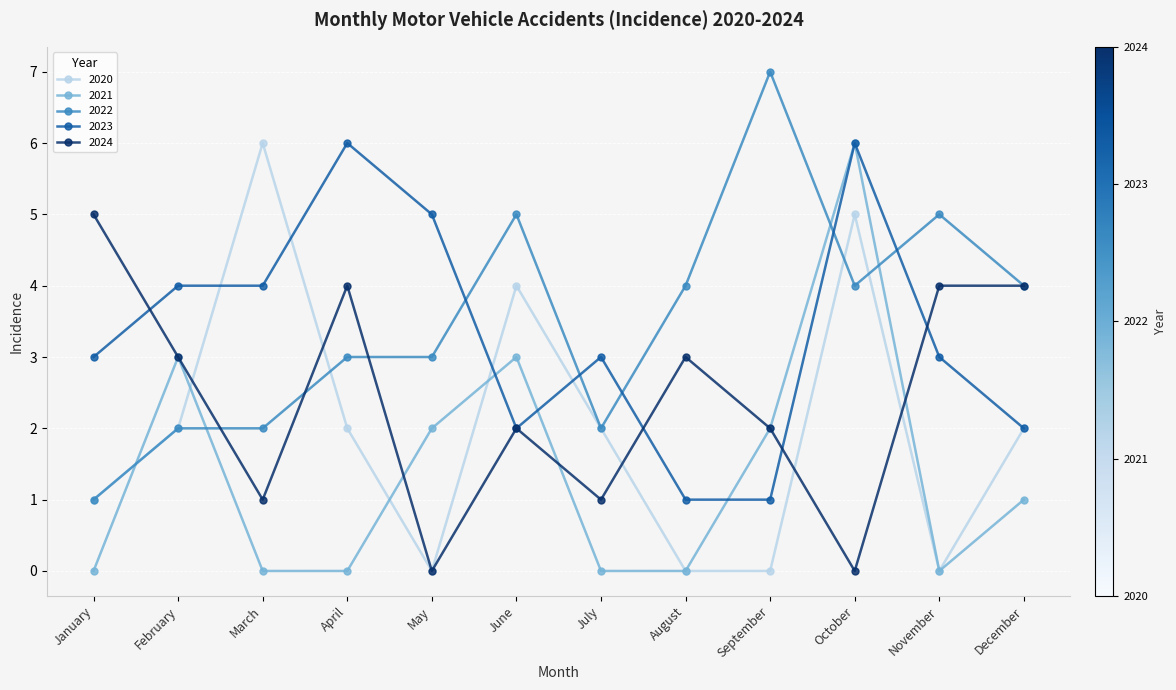

Reading left to right, list all the values displayed in this chart.

2020: January=1	February=2	March=6	April=2	May=0	June=4	July=2	August=0	September=0	October=5	November=0	December=2
2021: January=0	February=3	March=0	April=0	May=2	June=3	July=0	August=0	September=2	October=6	November=0	December=1
2022: January=1	February=2	March=2	April=3	May=3	June=5	July=2	August=4	September=7	October=4	November=5	December=4
2023: January=3	February=4	March=4	April=6	May=5	June=2	July=3	August=1	September=1	October=6	November=3	December=2
2024: January=5	February=3	March=1	April=4	May=0	June=2	July=1	August=3	September=2	October=0	November=4	December=4